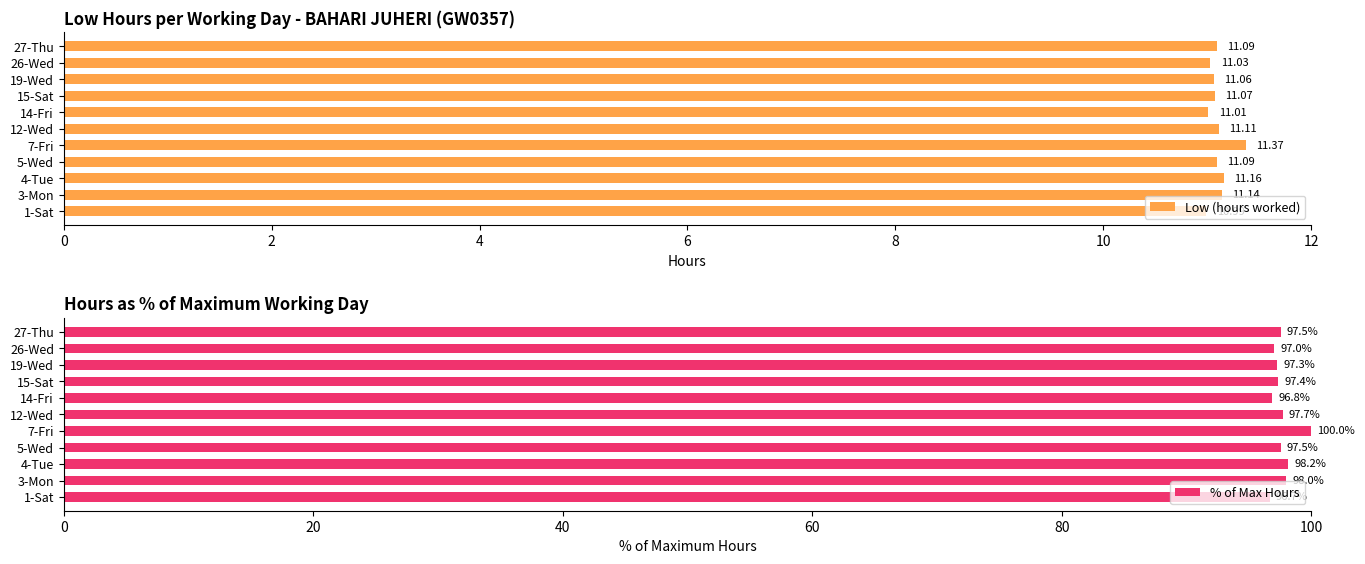

What are all the series names shown in the legend?

Low (hours worked), % of Max Hours